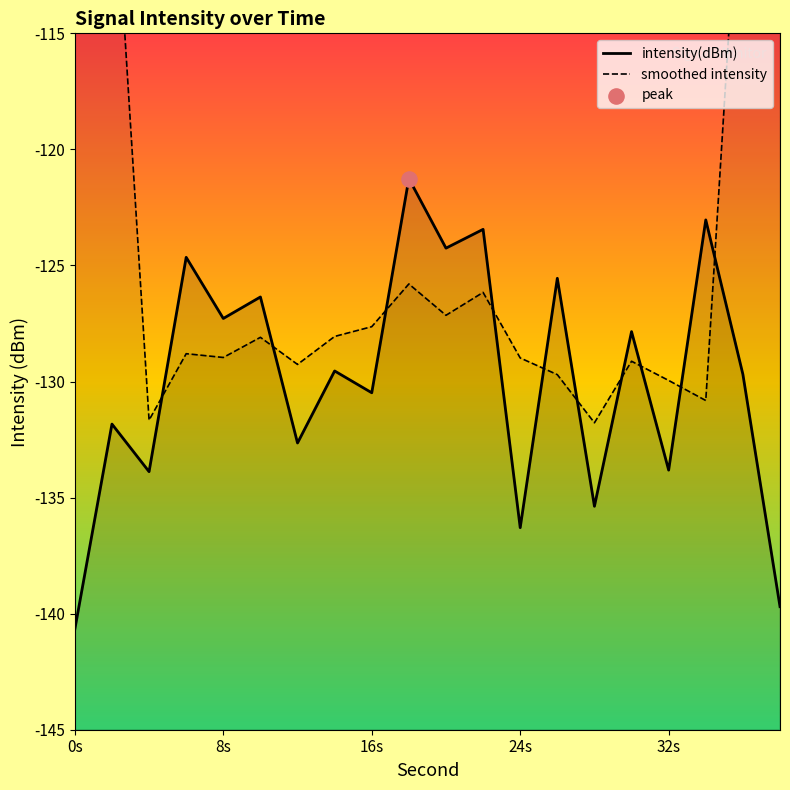

Is the value of smoothed intensity at 15 greater than the value of intensity(dBm) at 15?

No